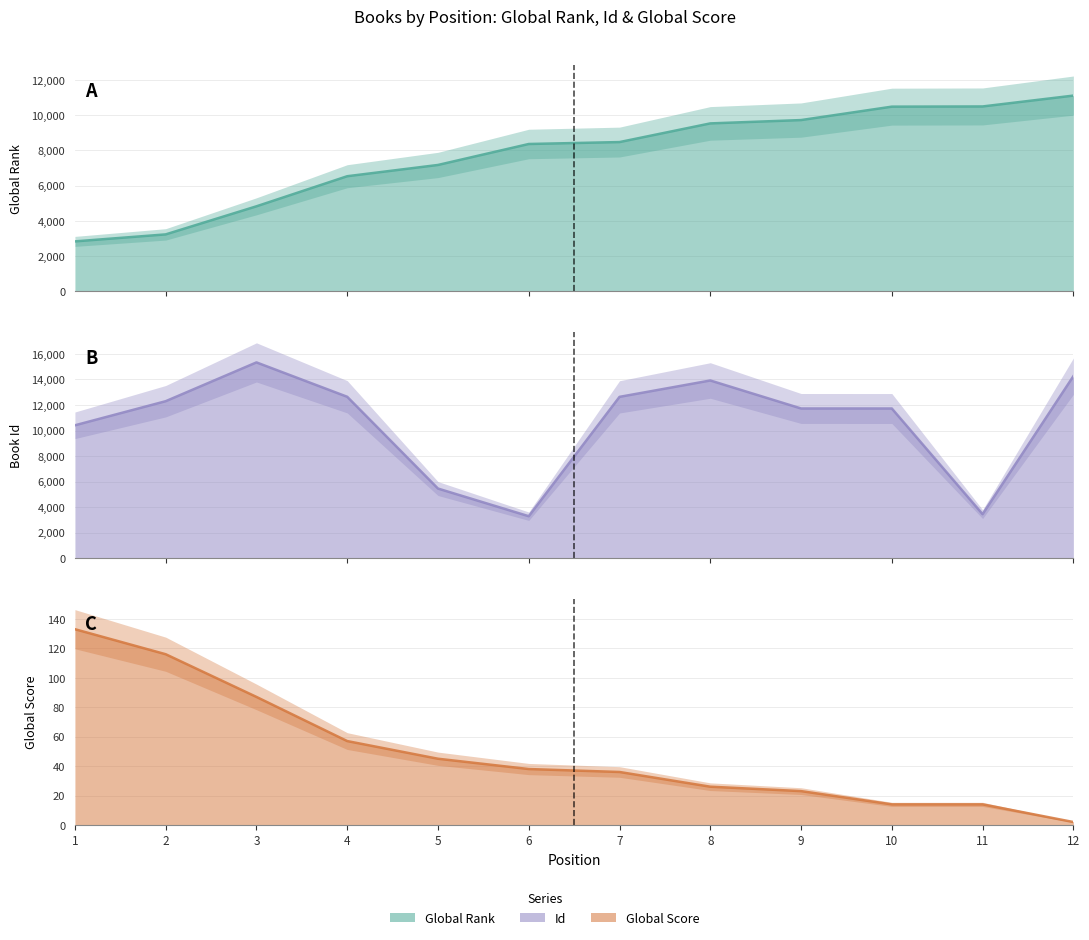

What is the difference between the Global Score values at 9 and 6?

15